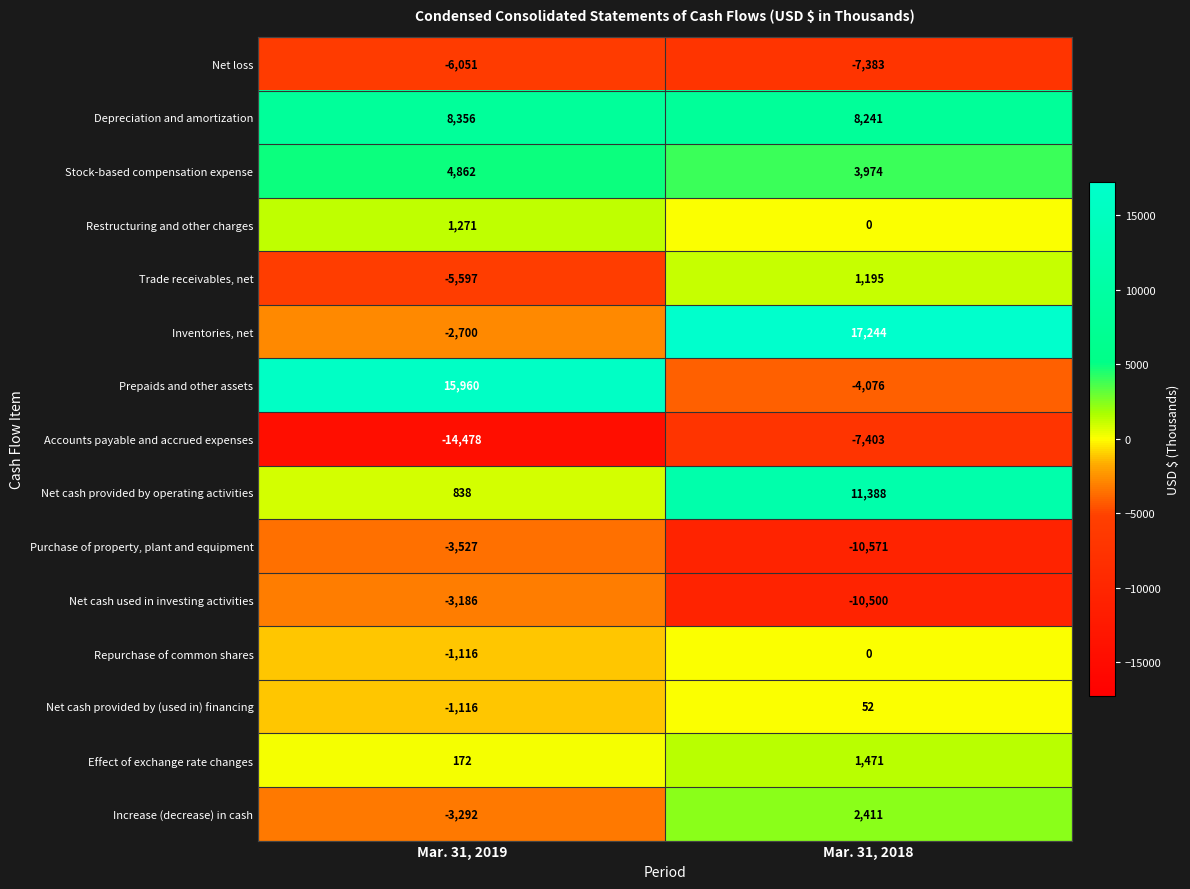

What is the approximate value of Net cash provided by operating activities at Mar. 31, 2019, to the nearest 10?

840